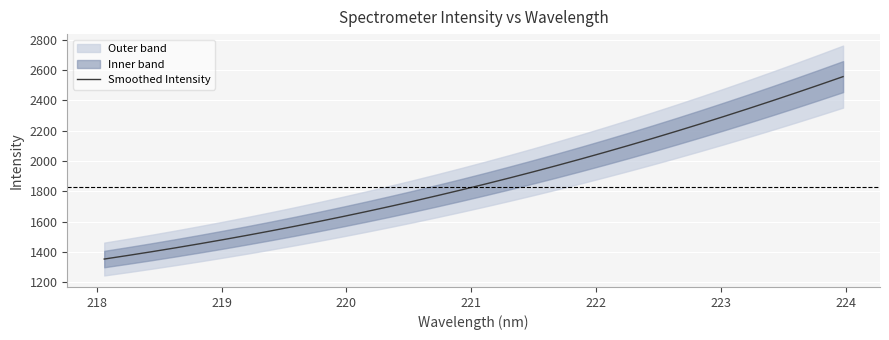

Reading left to right, list all the values displayed in this chart.

1354.2	1378.1	1402.8	1428.4	1455.0	1482.5	1510.9	1540.3	1570.7	1602.0	1634.3	1667.6	1701.9	1737.3	1773.6	1811.1	1849.6	1889.2	1929.8	1971.6	2014.5	2058.4	2103.5	2149.6	2196.8	2245.2	2294.6	2345.1	2396.6	2449.1	2502.6	2557.1